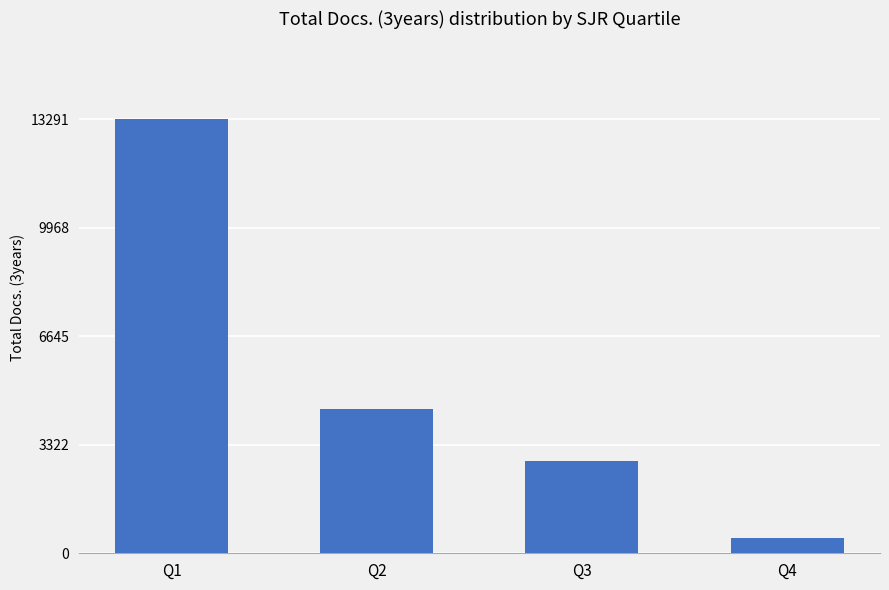

How many bars are there in total?

4